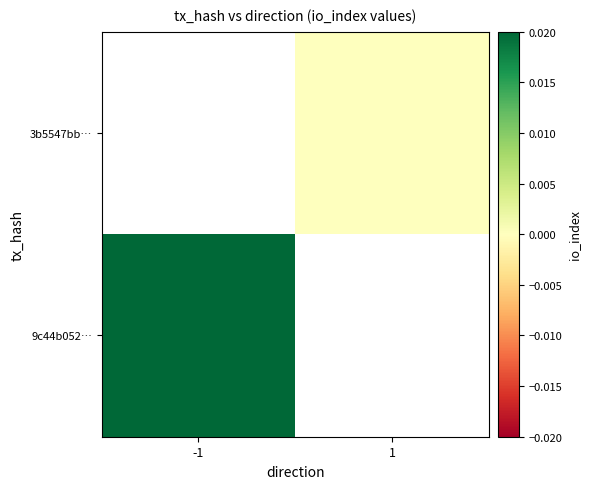

How many categories are shown in the chart?

2